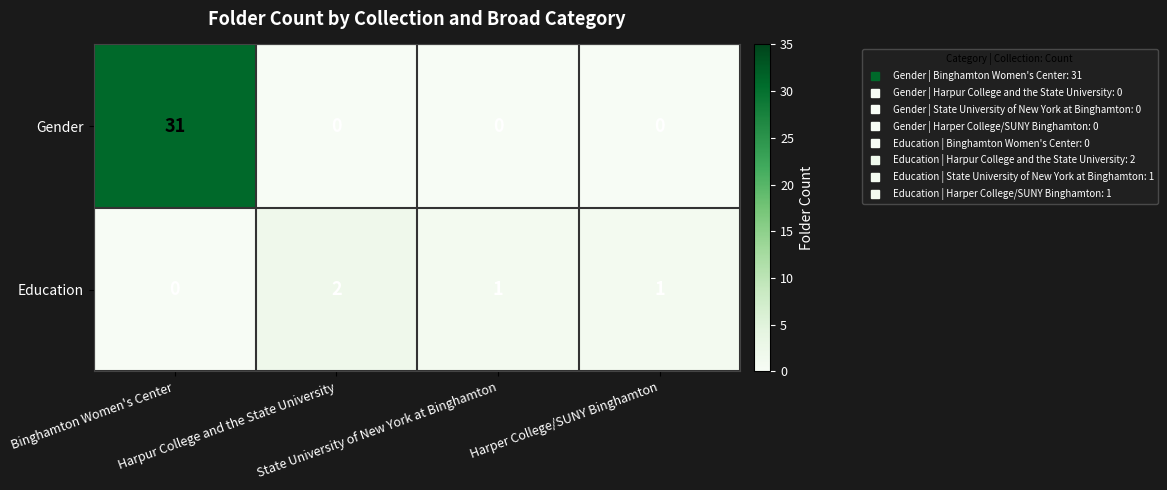

What is the difference between the maximum and minimum values in the Gender series?

31